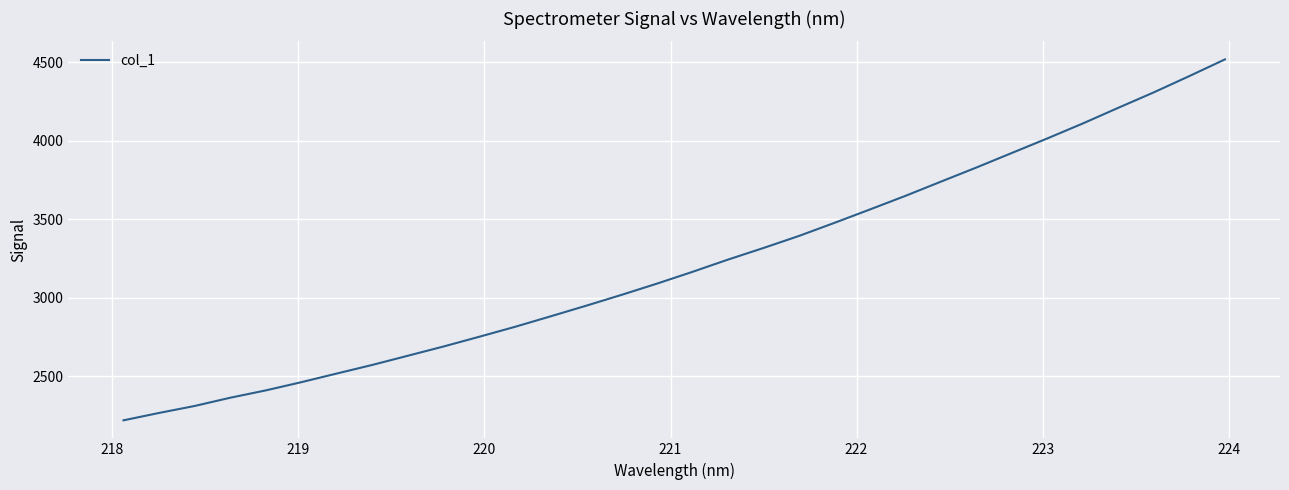

What is the smallest value displayed?

2219.4